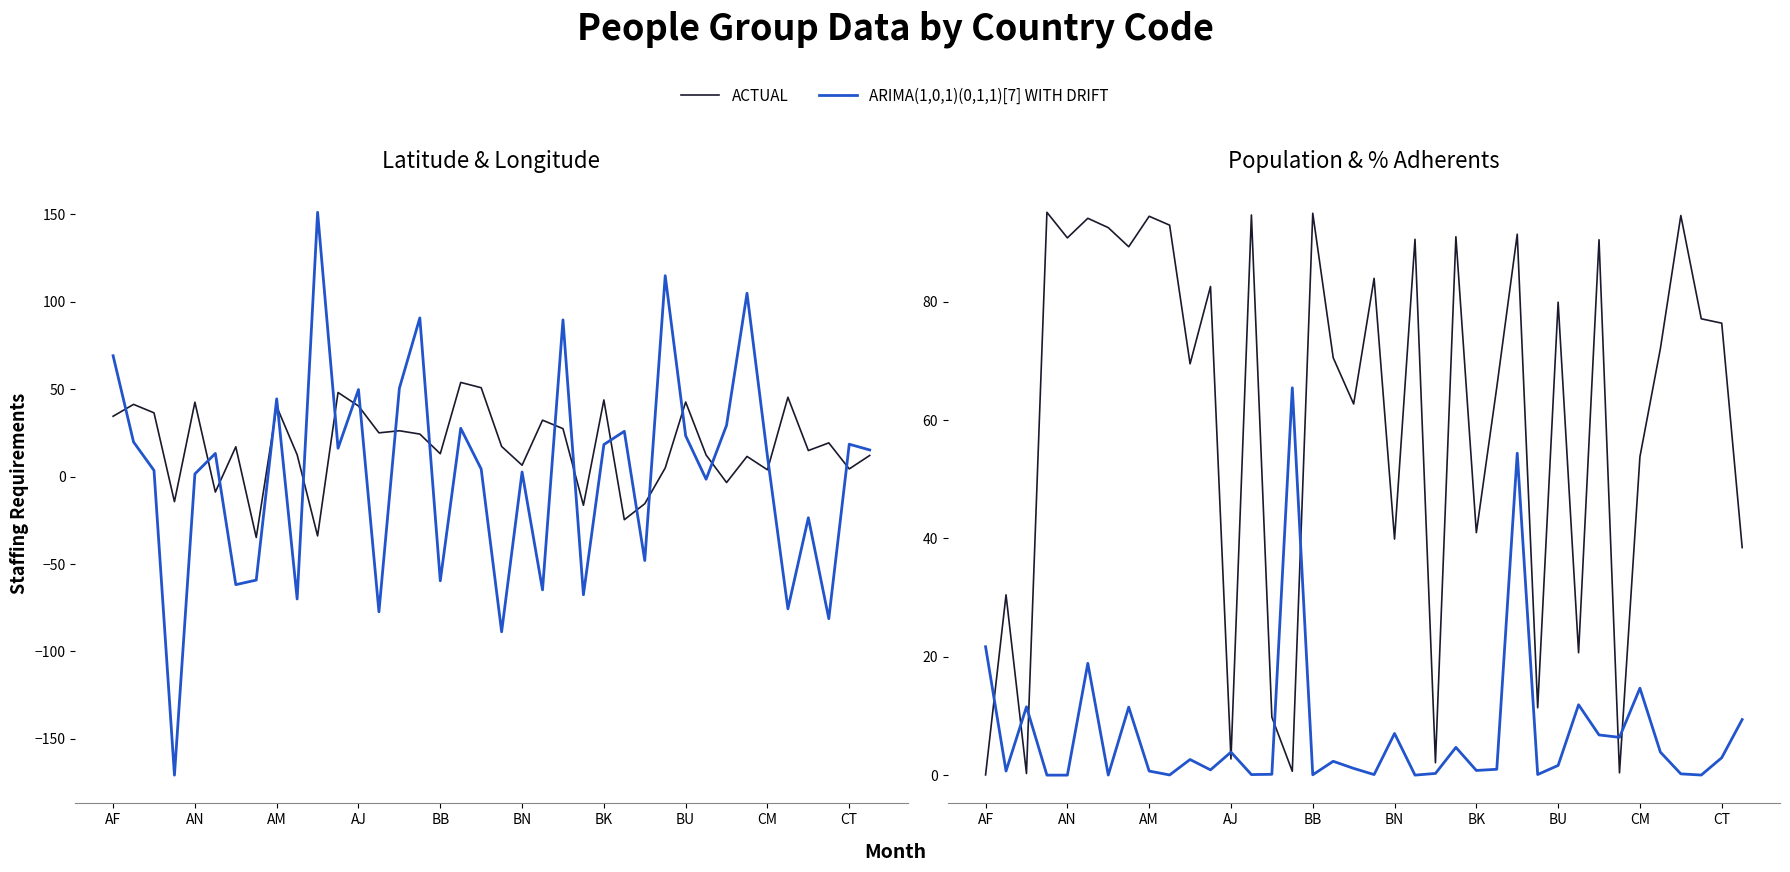

True or false: ARIMA(1,0,1)(0,1,1)[7] WITH DRIFT has a value of 6.4 at 31.

True